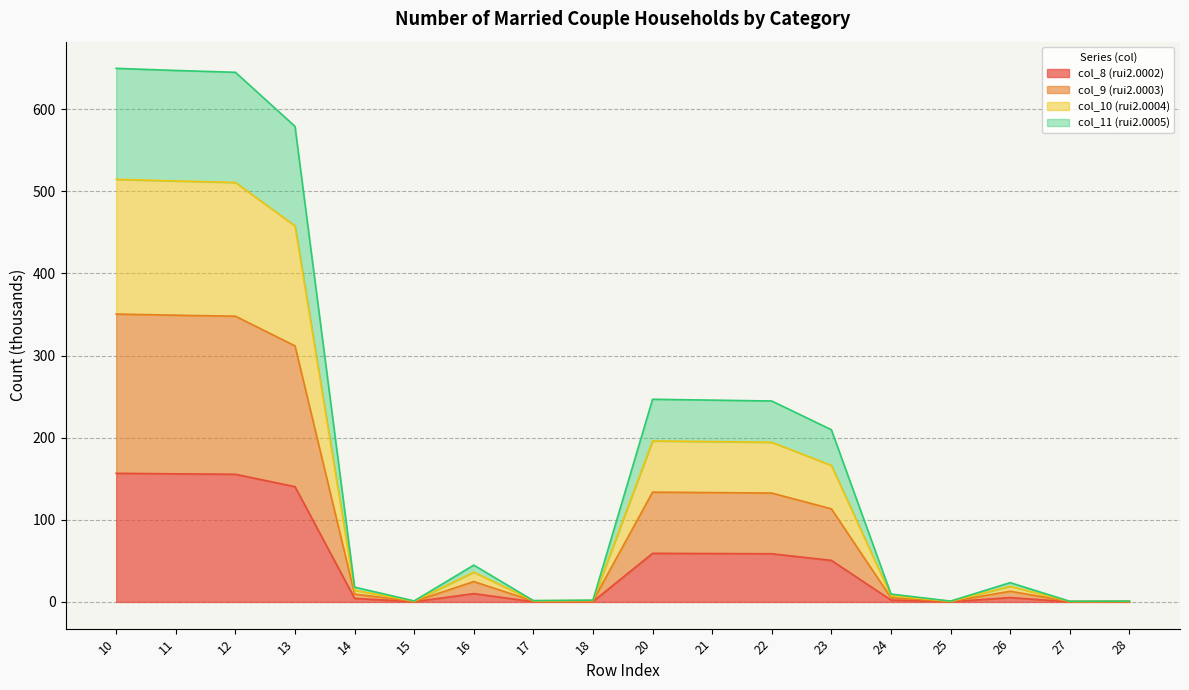

What is the total value across all series at 23?

209.7